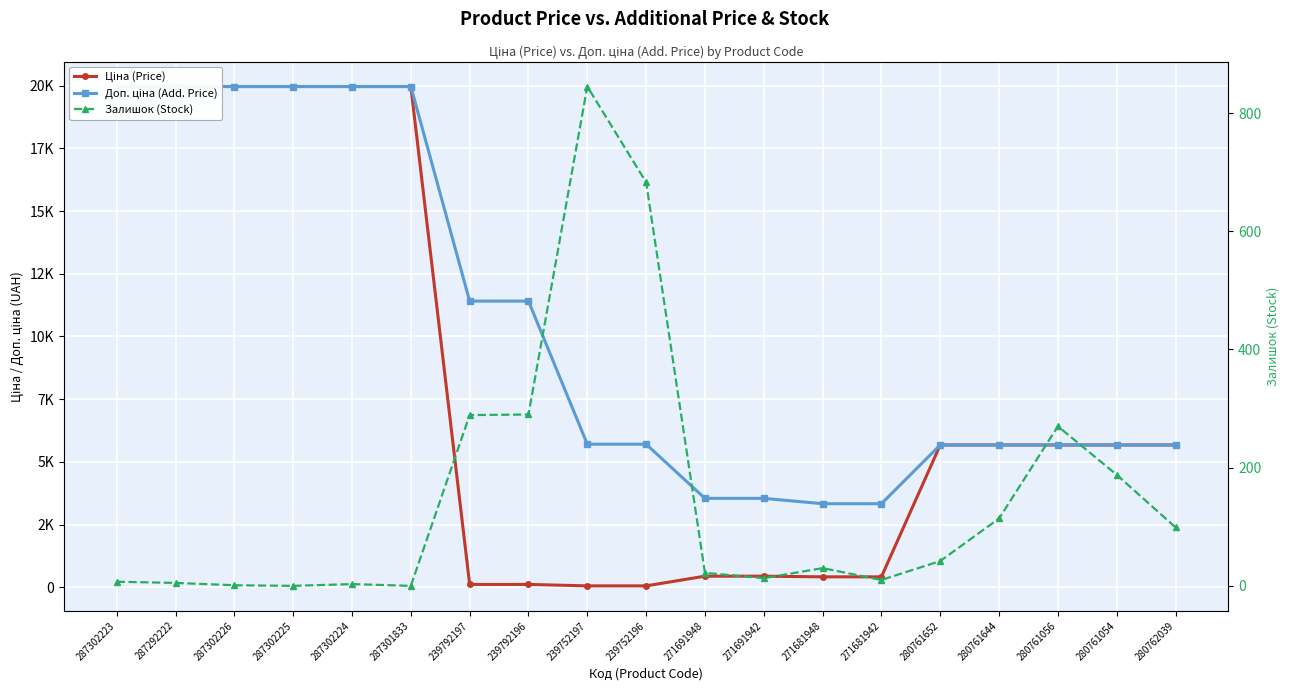

True or false: Доп. ціна (Add. Price) and Ціна (Price) intersect in this chart.

False